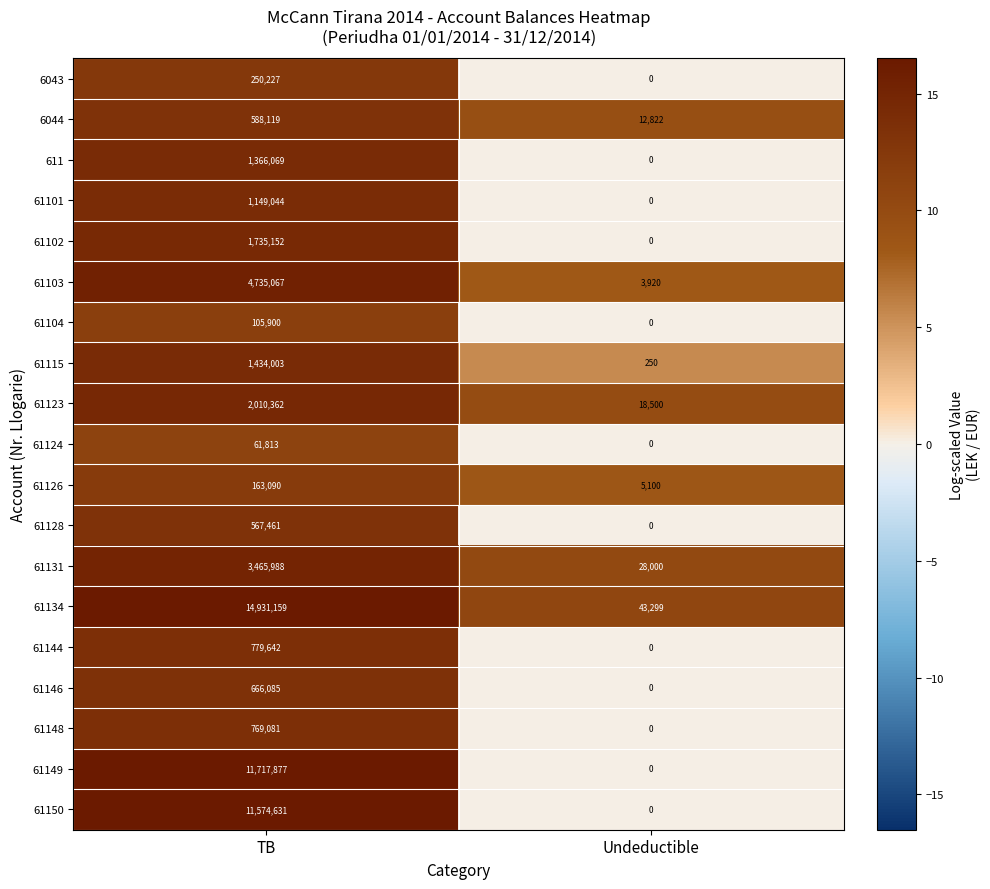

Which series has the widest spread of values?

61134